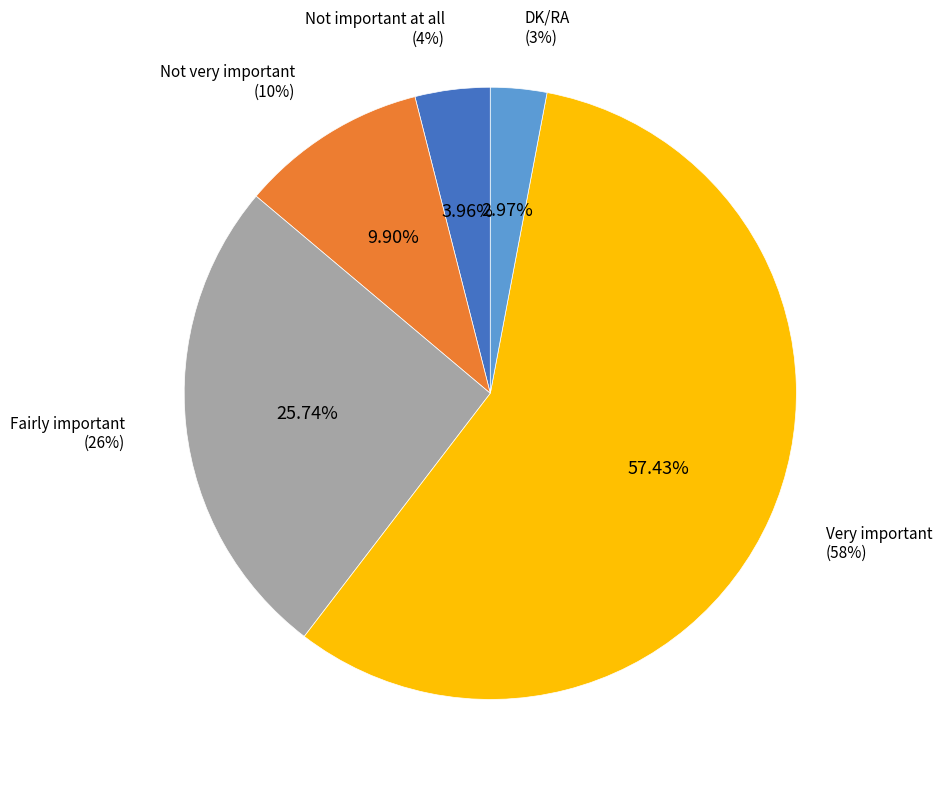

To the nearest percent, what portion does Fairly important represent?

26%